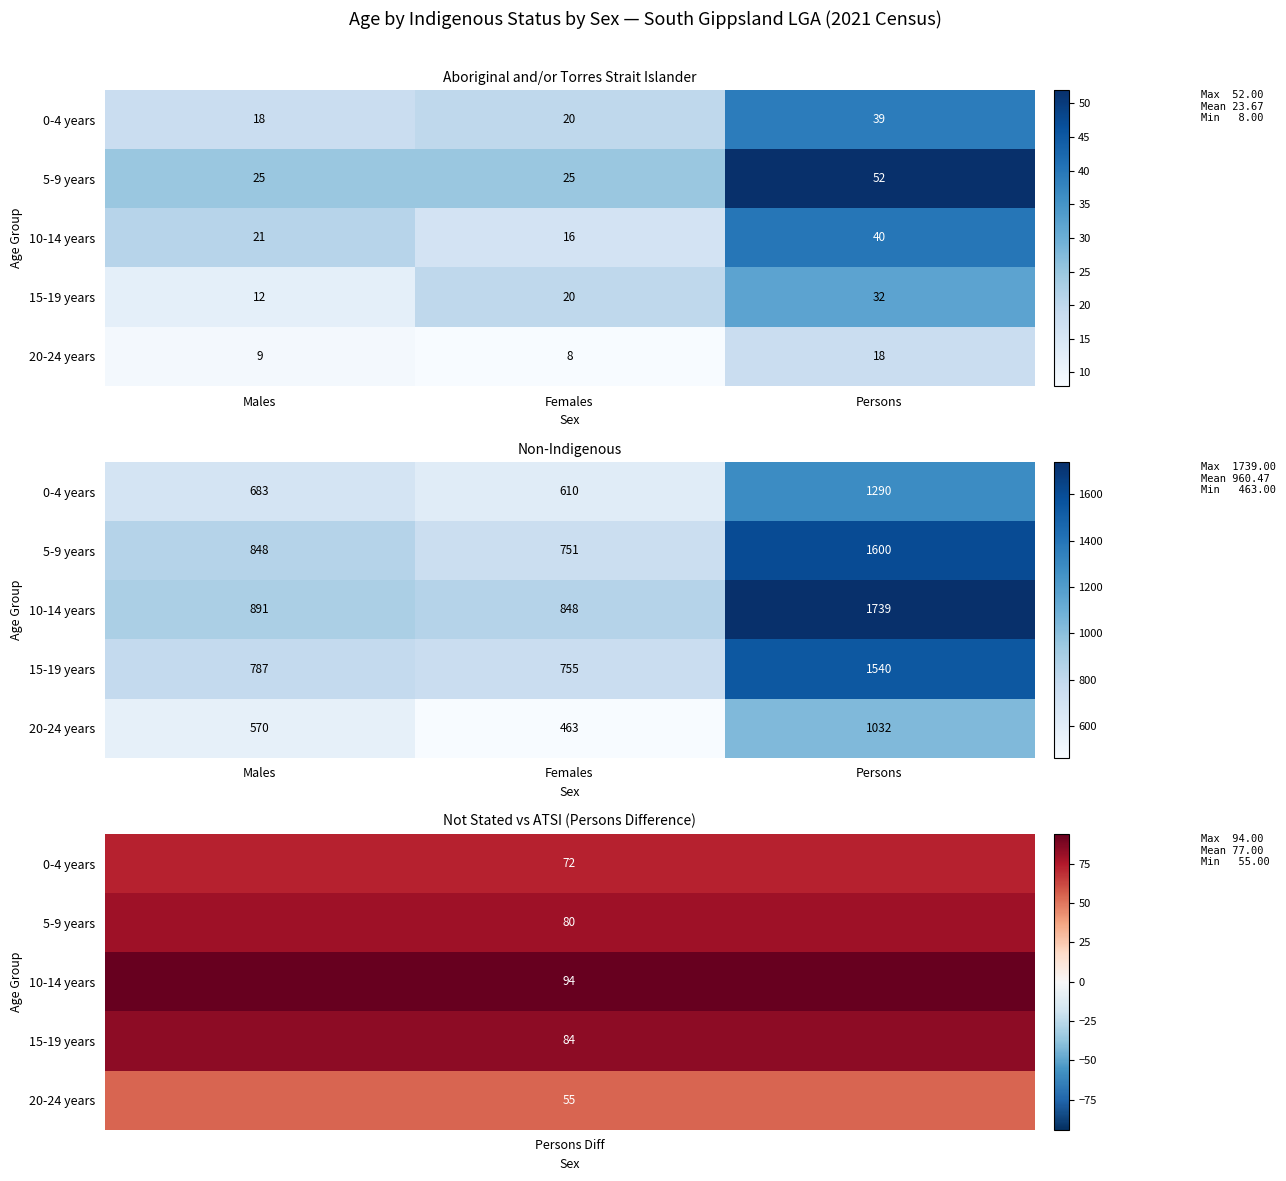

At which label is 5-9 years closest to 1175?

Males